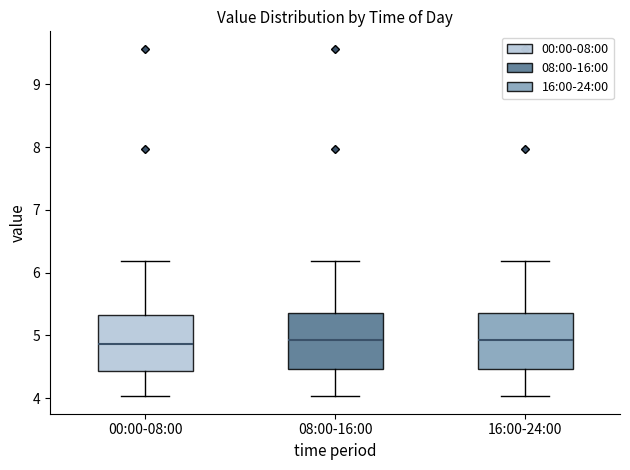

Where does the median line of the box for 16:00-24:00 sit on the y-axis? The values are not printed on the chart, so give them approximately, as read against the axis.

4.9